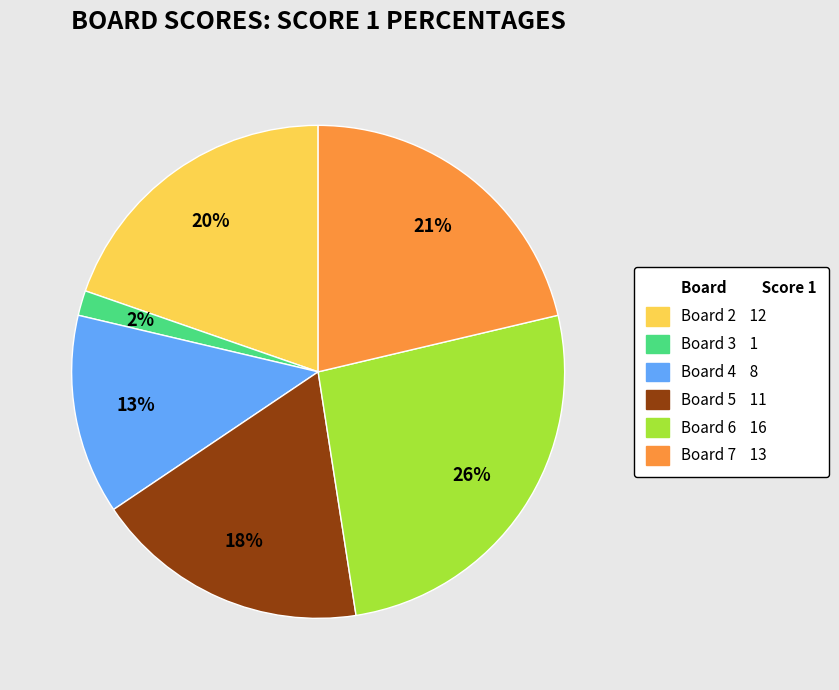

To the nearest percent, what is the average slice percentage?

17%